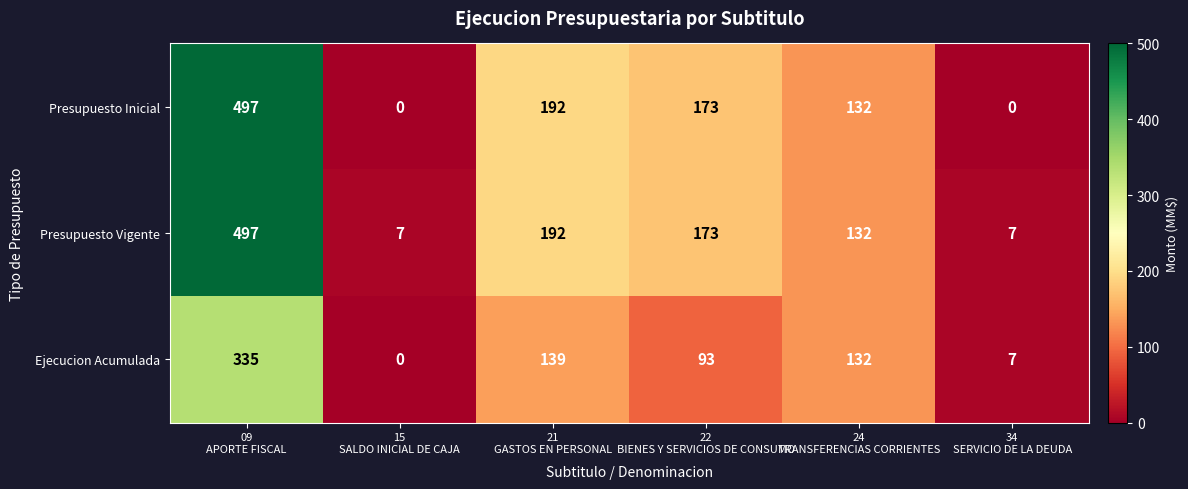

What is the greatest value displayed?

497